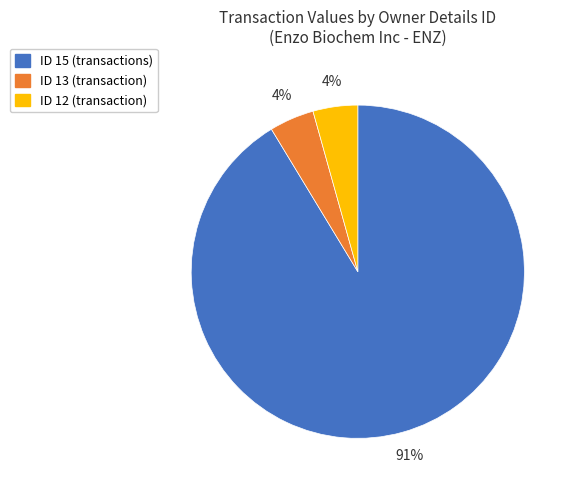

To the nearest percent, what is the average slice percentage?

33%